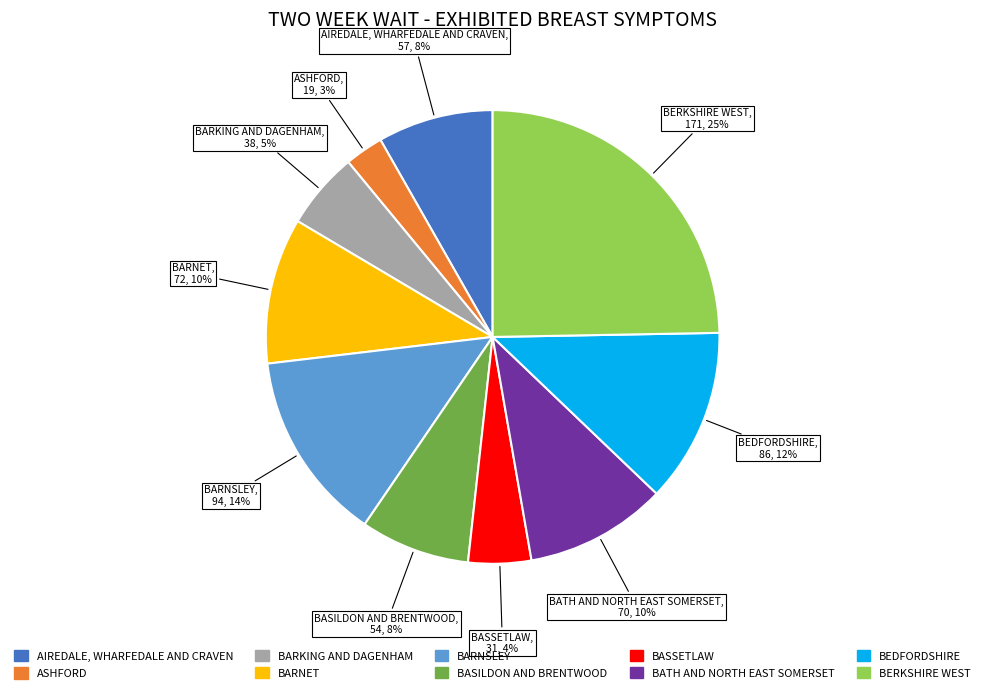

Is there a majority slice in this chart?

No